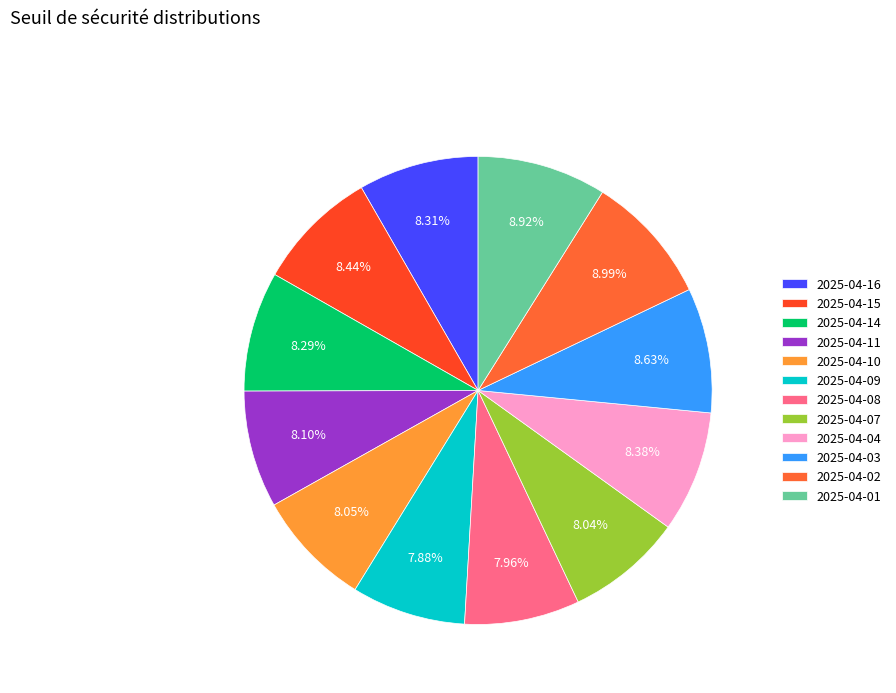

True or false: 2025-04-09 accounts for 1% of the total.

False